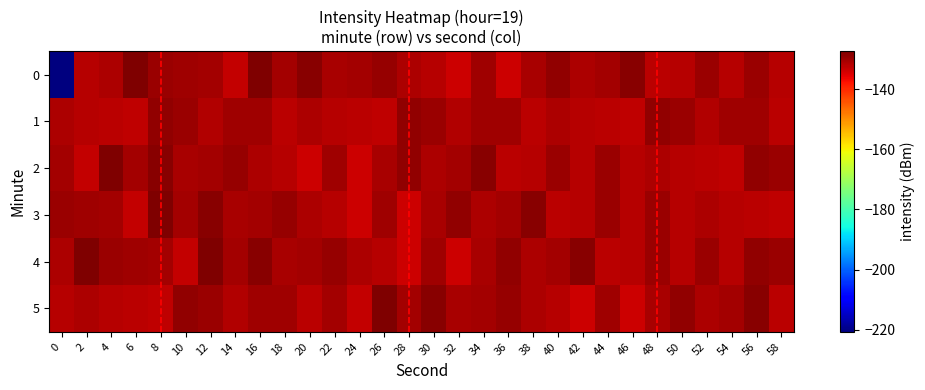

Which series changed the most between 34 and 44?

1